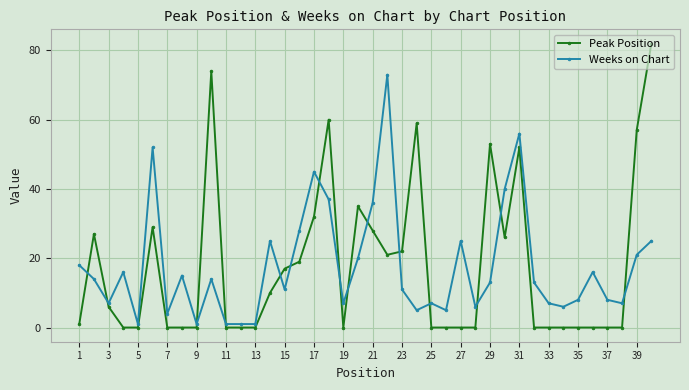

What is the difference between the second highest and second lowest values in the Peak Position series?

74